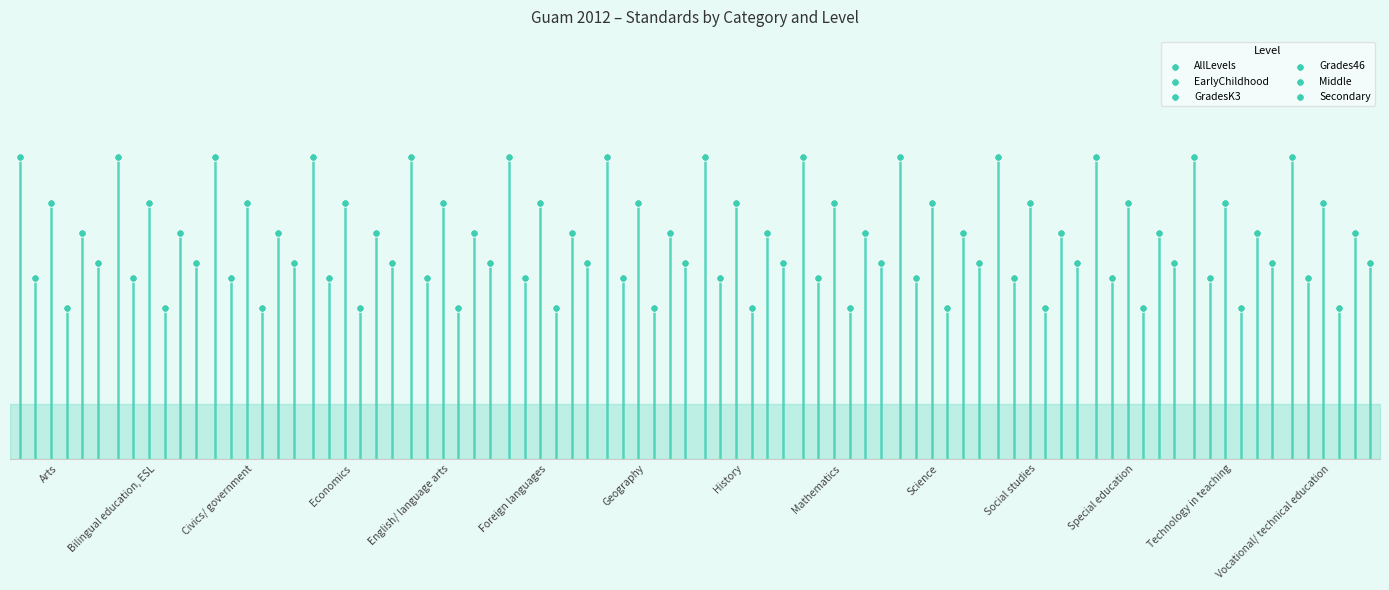

Which series has the largest total across all categories?

AllLevels